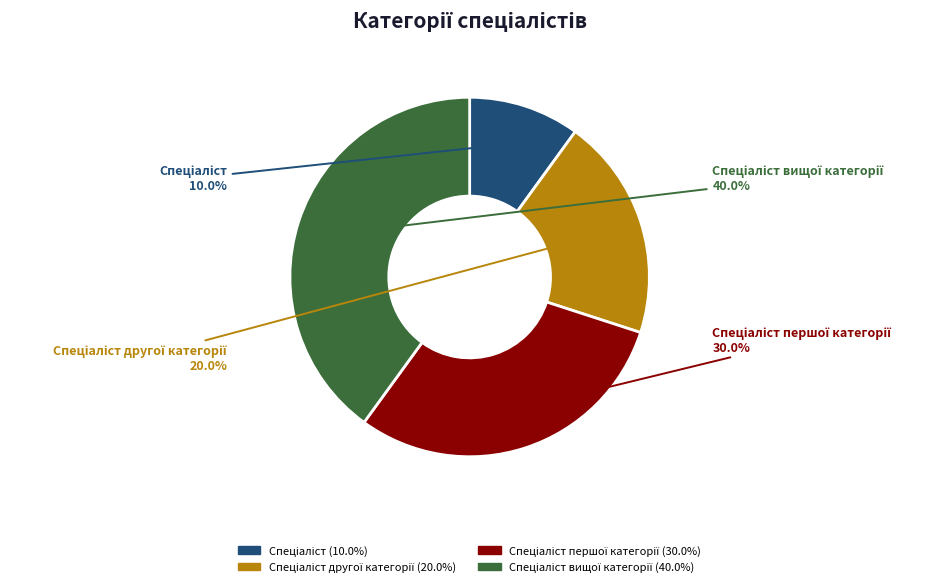

Is there any slice that represents more than half of the pie?

No